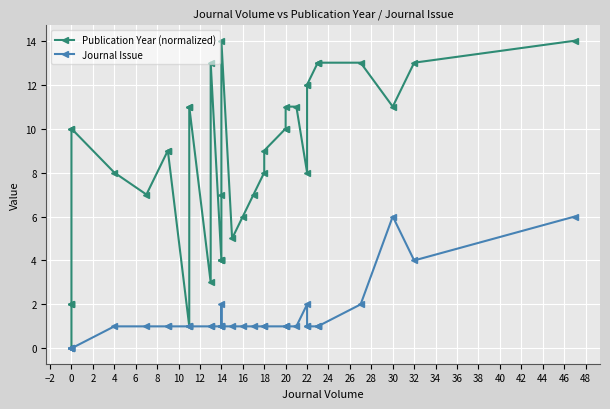

How many interior local valleys does the Publication Year (normalized) series have?

6